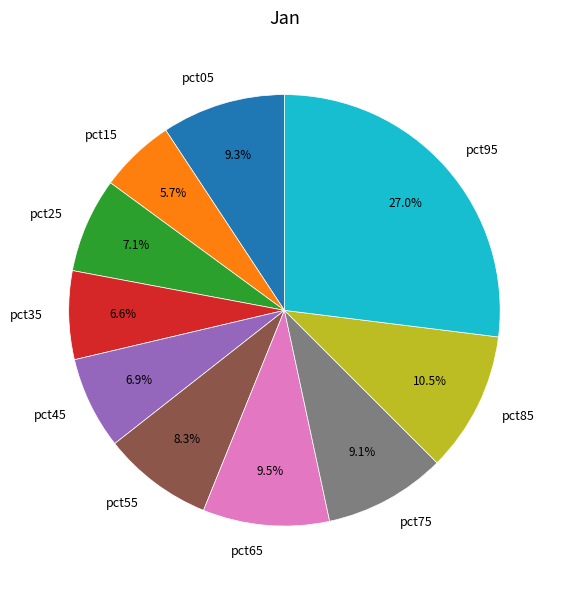

To the nearest percent, what is the average slice percentage?

10%